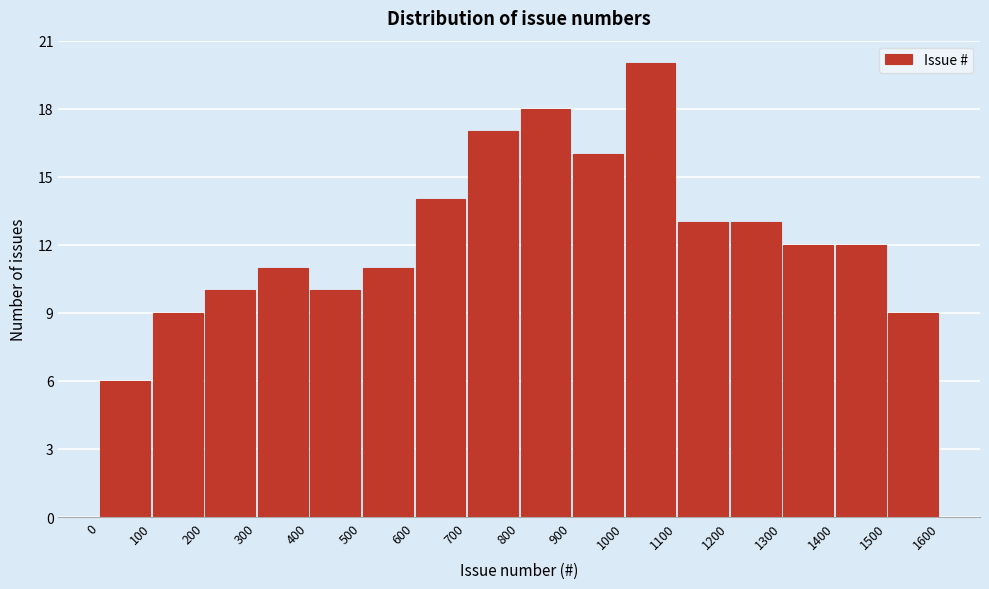

Over which range of the x-axis is the bar tallest?

1000 to 1100